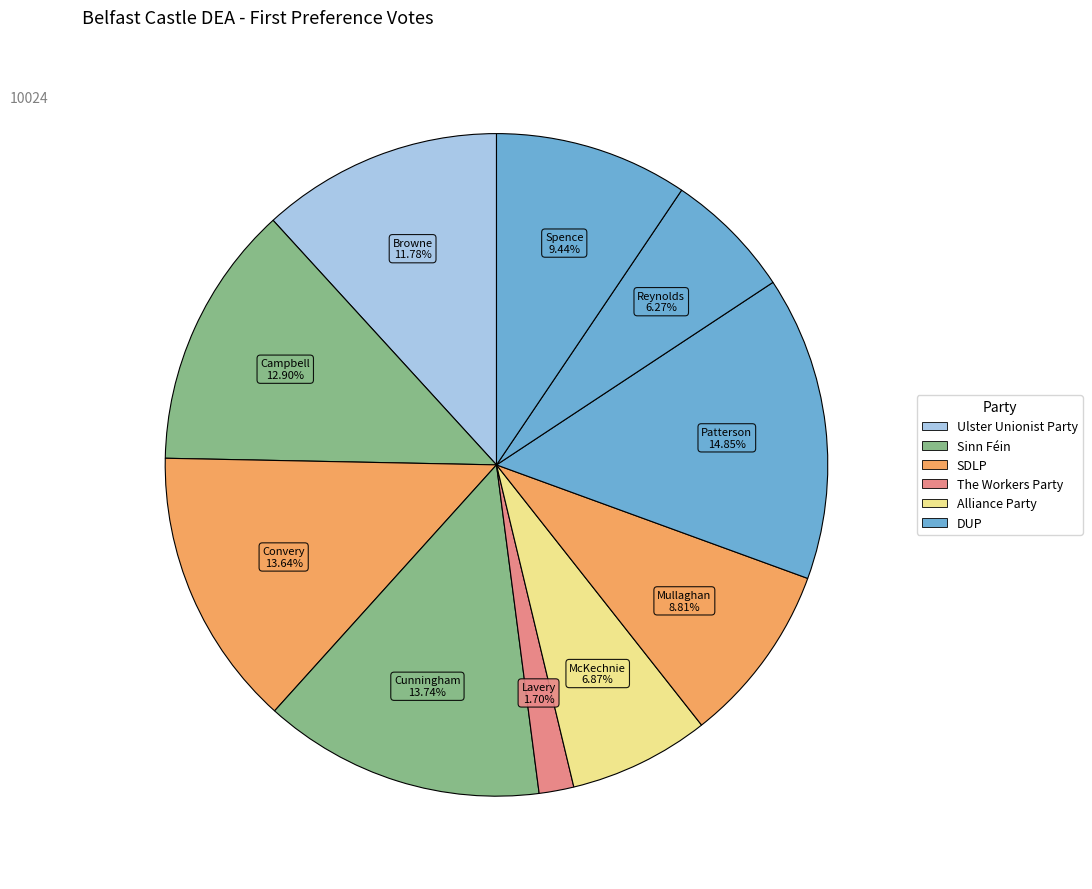

Count the number of slices in the pie.

10